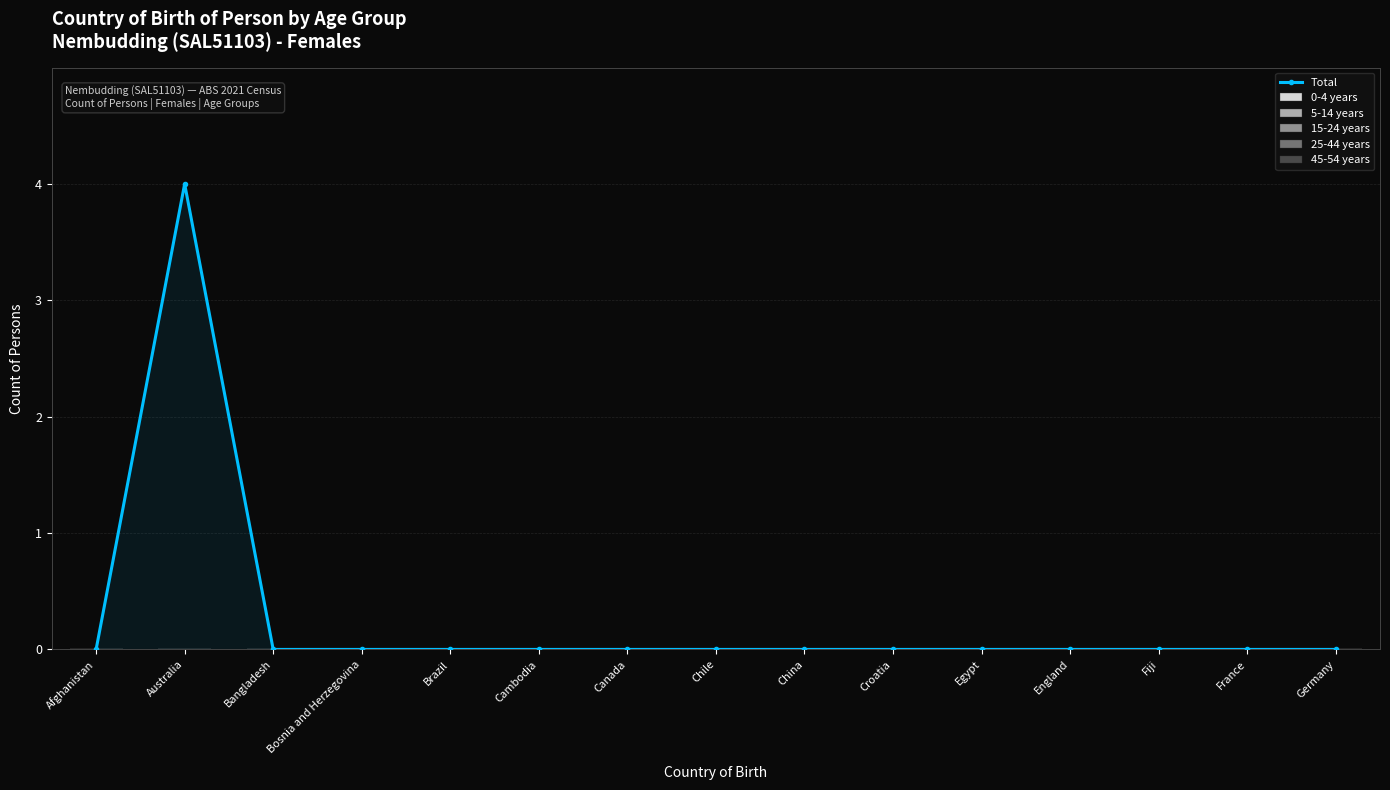

Which category has the highest value across all series?

Australia